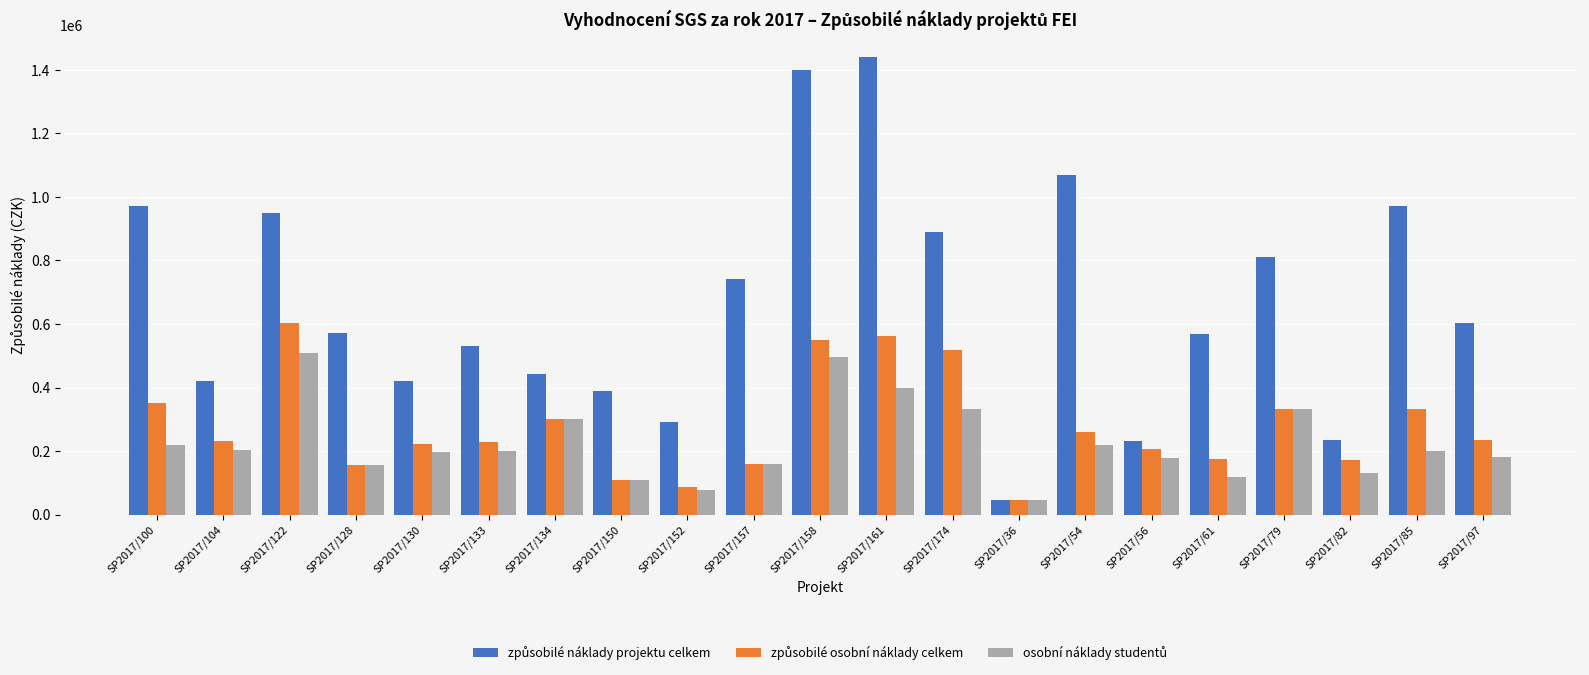

How many groups of bars are there?

21